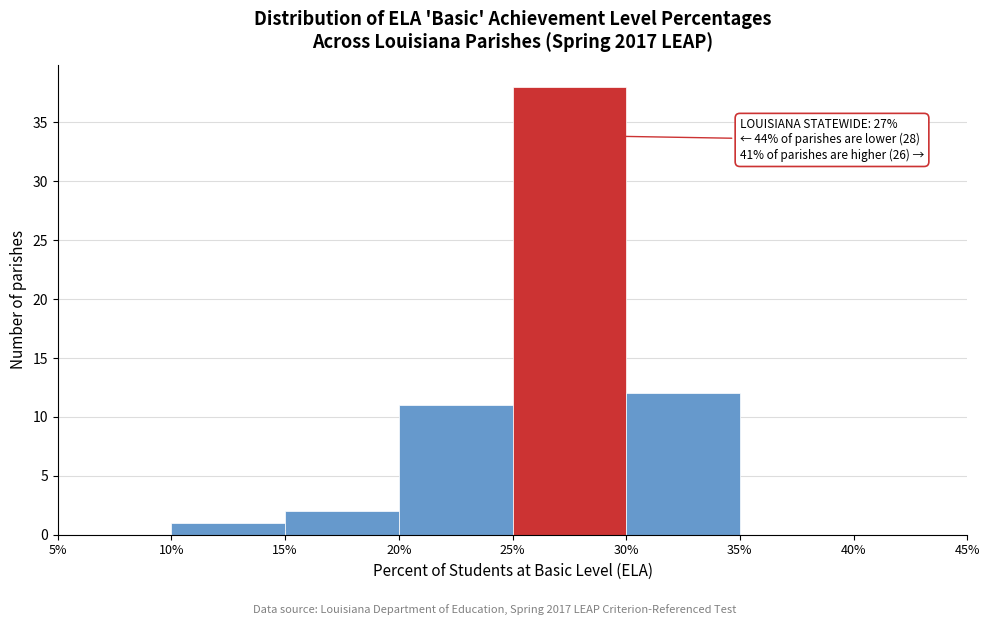

Over which range of the x-axis is the bar tallest?

25% to 30%